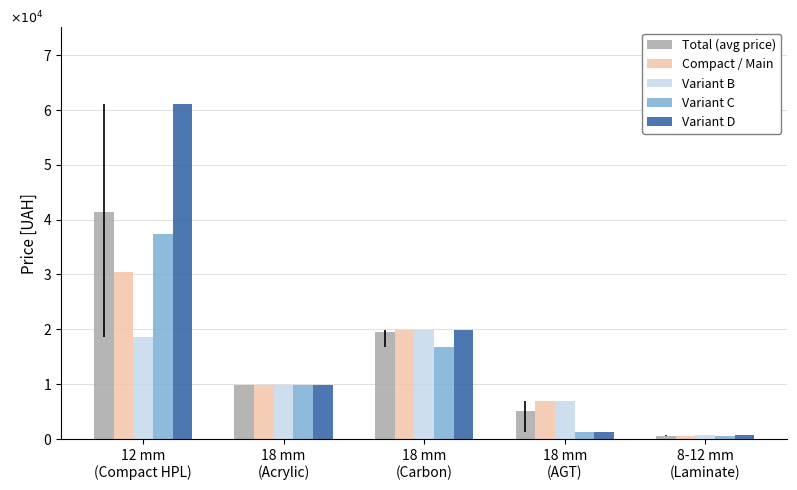

What is the difference between the Compact / Main values at 12 mm
(Compact HPL) and 18 mm
(Acrylic)?

20603.9